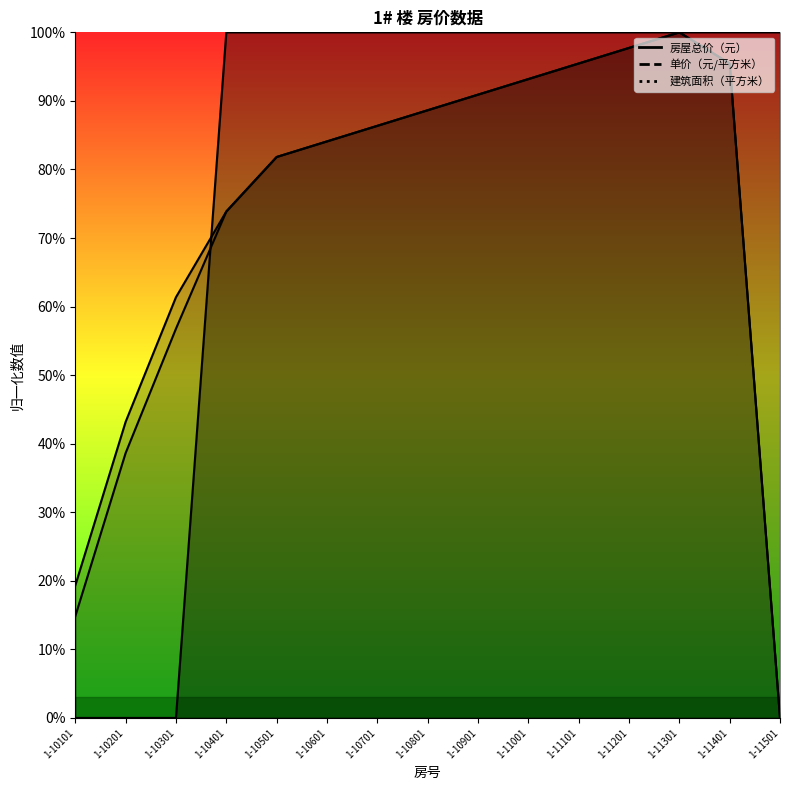

At which category does 单价（元/平方米） reach its first local peak?

1-11301